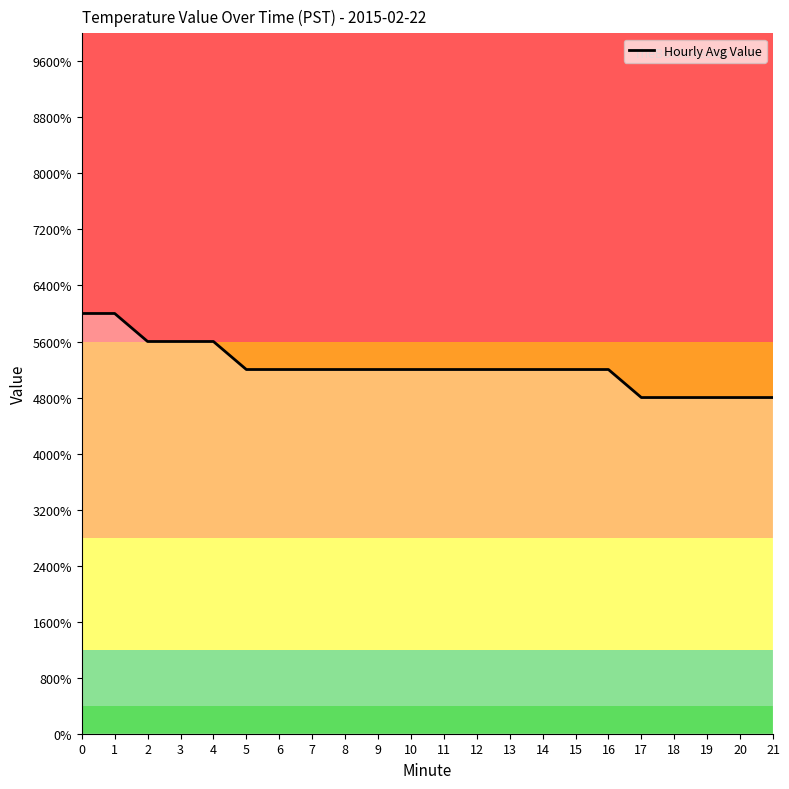

List the labels in order of value, smallest first.

17, 18, 19, 20, 21, 5, 6, 7, 8, 9, 10, 11, 12, 13, 14, 15, 16, 2, 3, 4, 0, 1